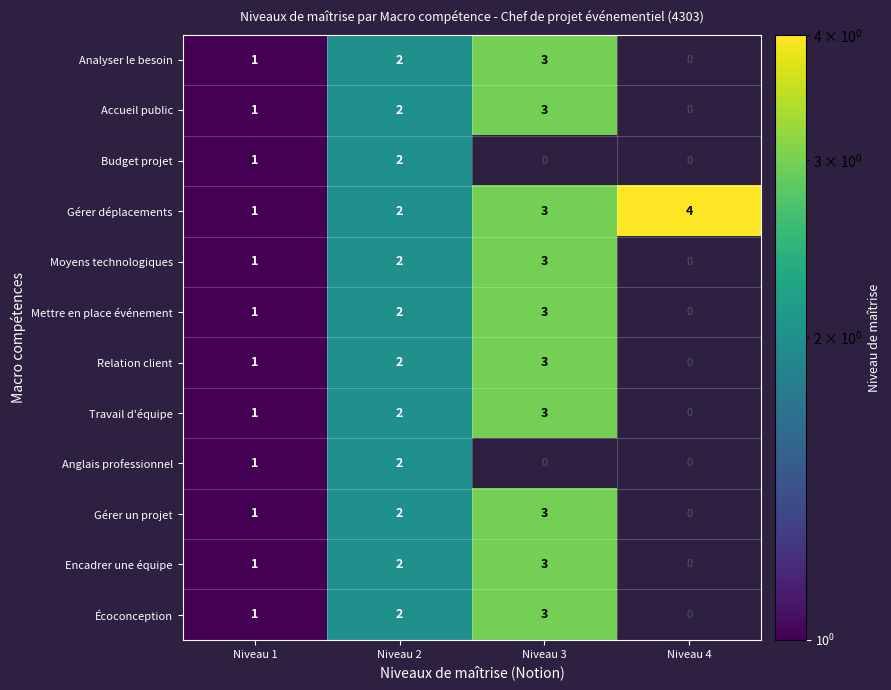

What is the difference between the highest and lowest values at Niveau 3?

3